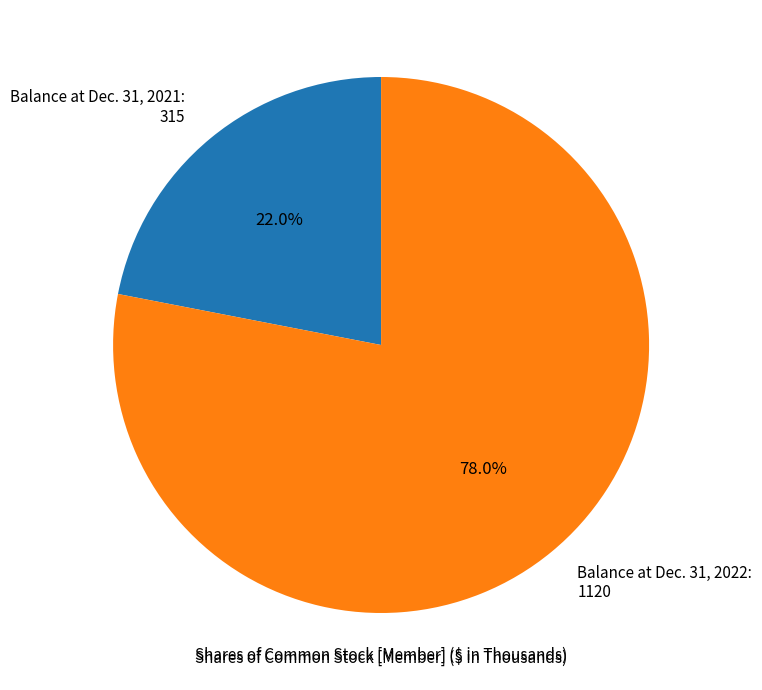

What is the majority slice?

Balance at Dec. 31, 2022